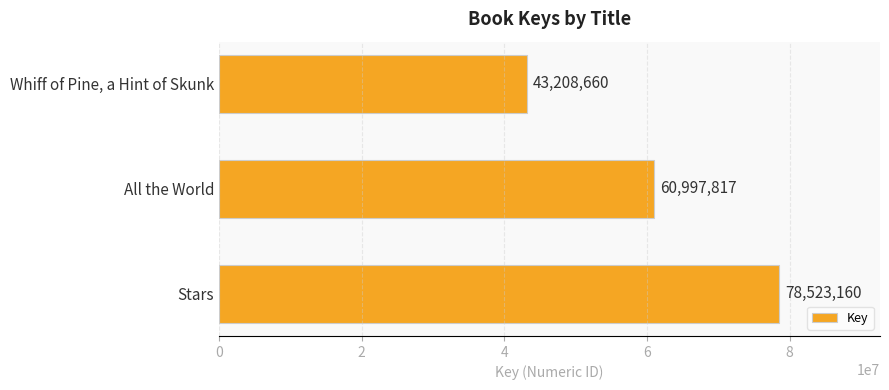

Reading bottom to top, transcribe all the data shown in this chart.

78523160	60997817	43208660